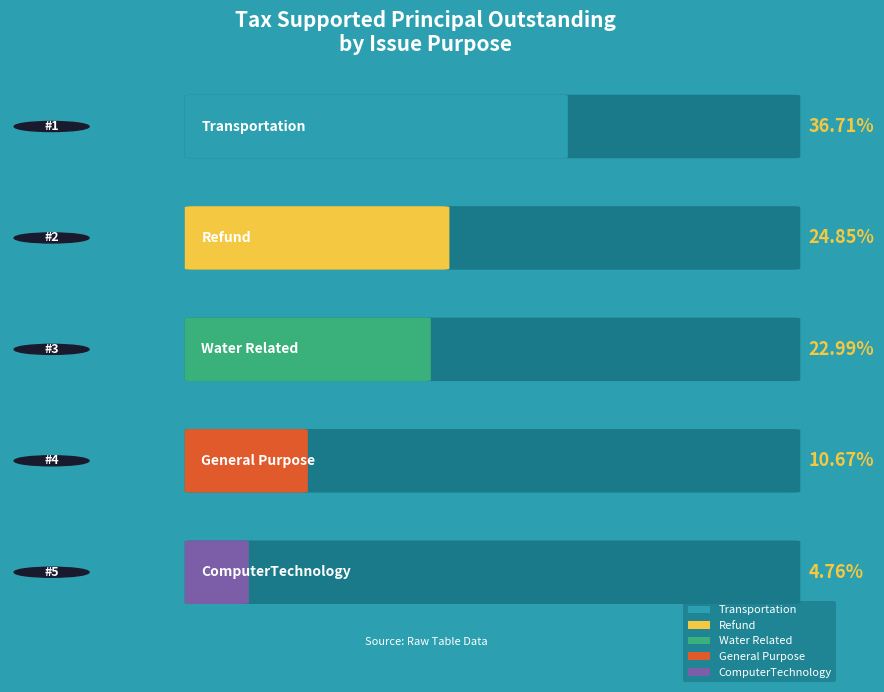

Reading right to left, list all the values displayed in this chart.

4.8	10.7	23.0	24.9	36.7